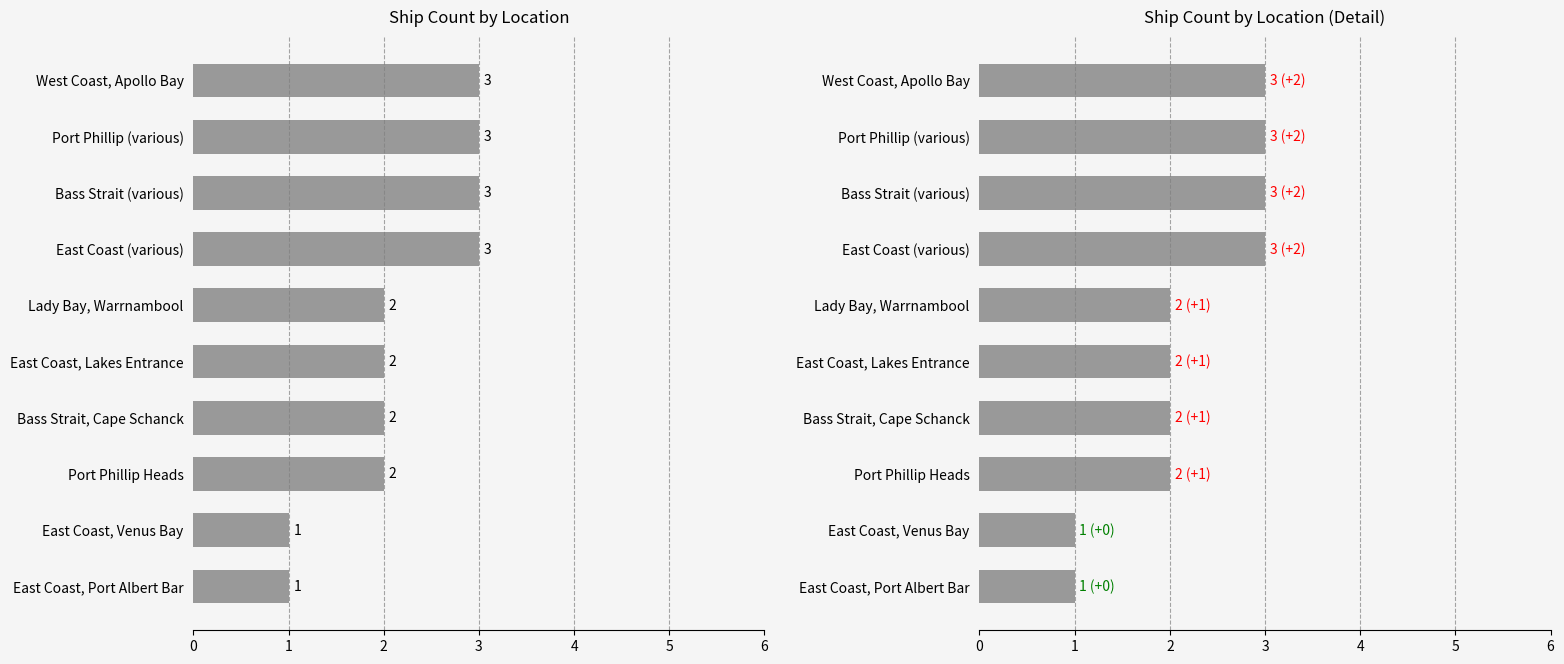

Are the bars grouped side by side (vs. stacked)?

No